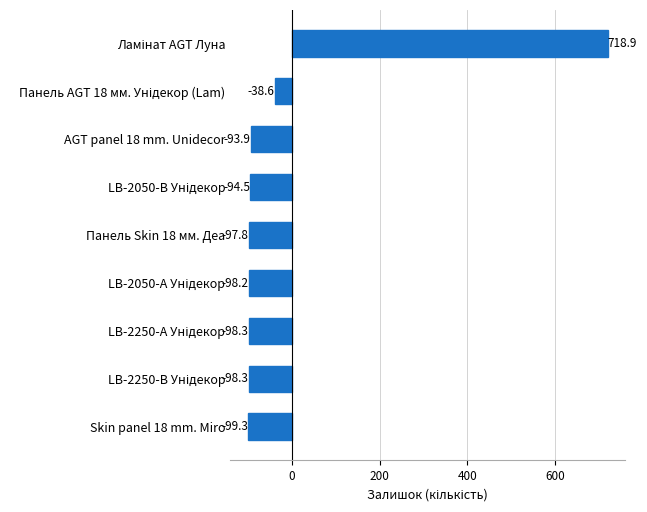

True or false: the data shows -97.8 at Панель Skin 18 мм. Деа.

True